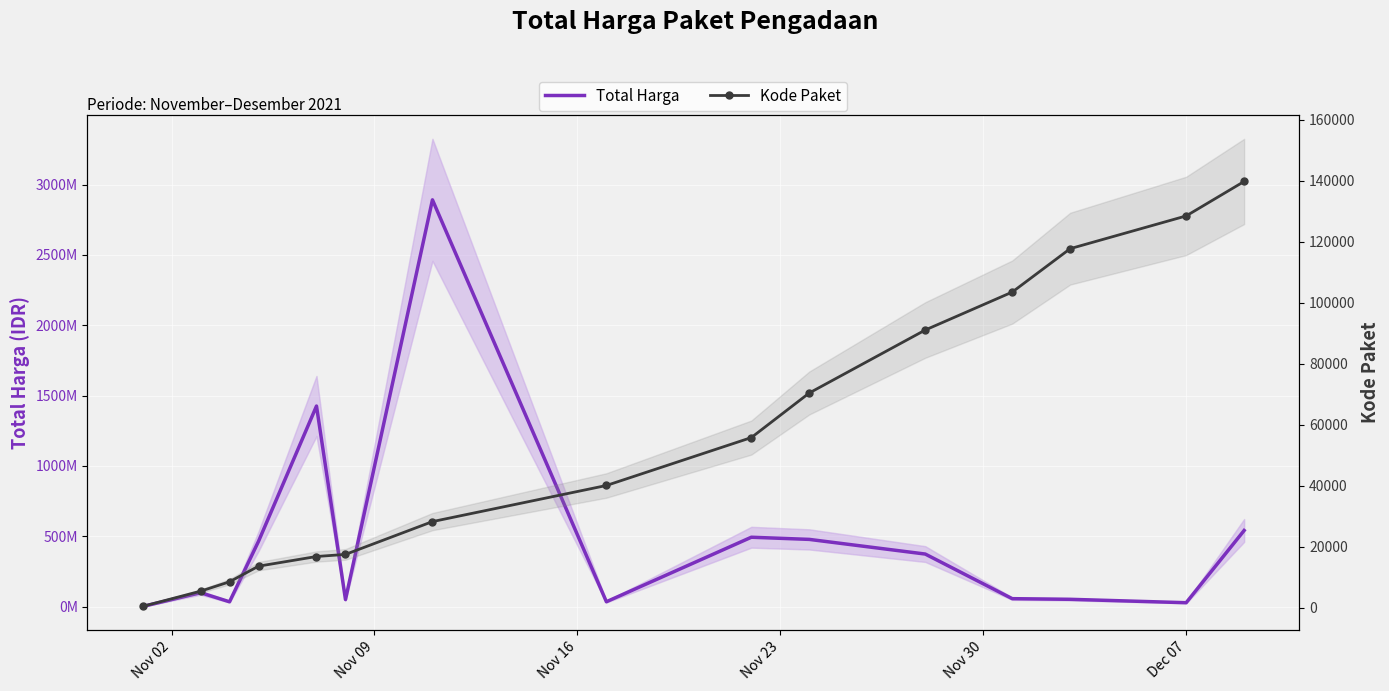

How many values in the Kode Paket series exceed 40112?

7